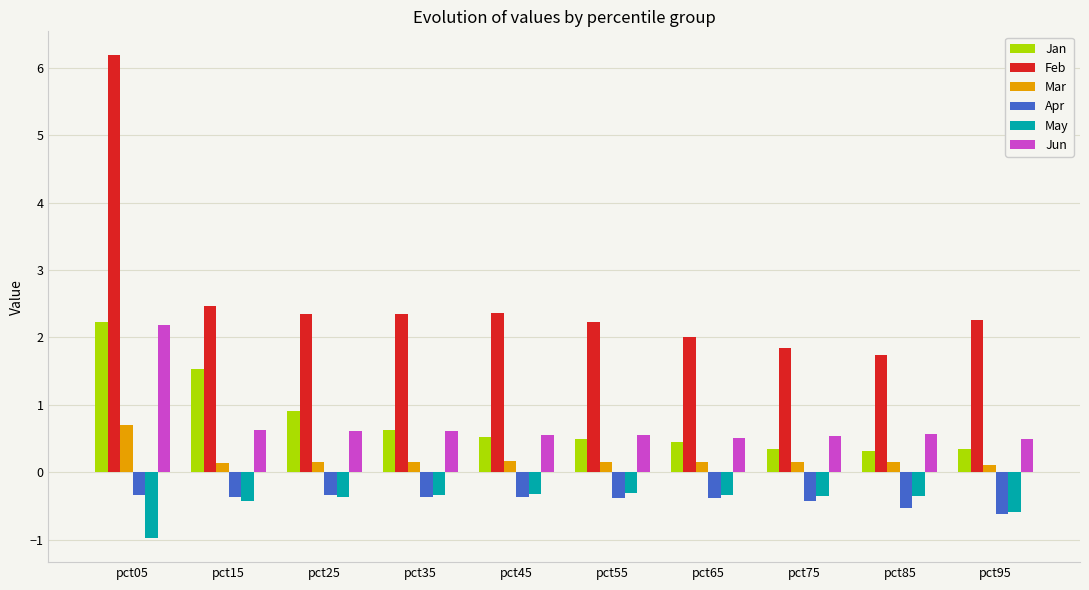

Which series changed the most between pct15 and pct55?

Jan